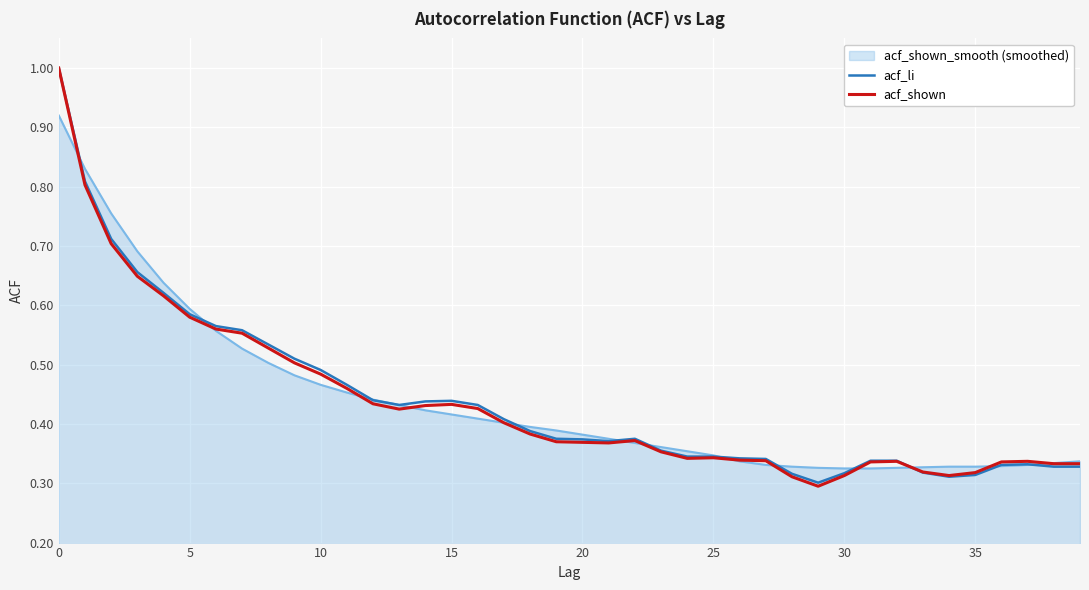

What is the greatest value displayed?

1.0